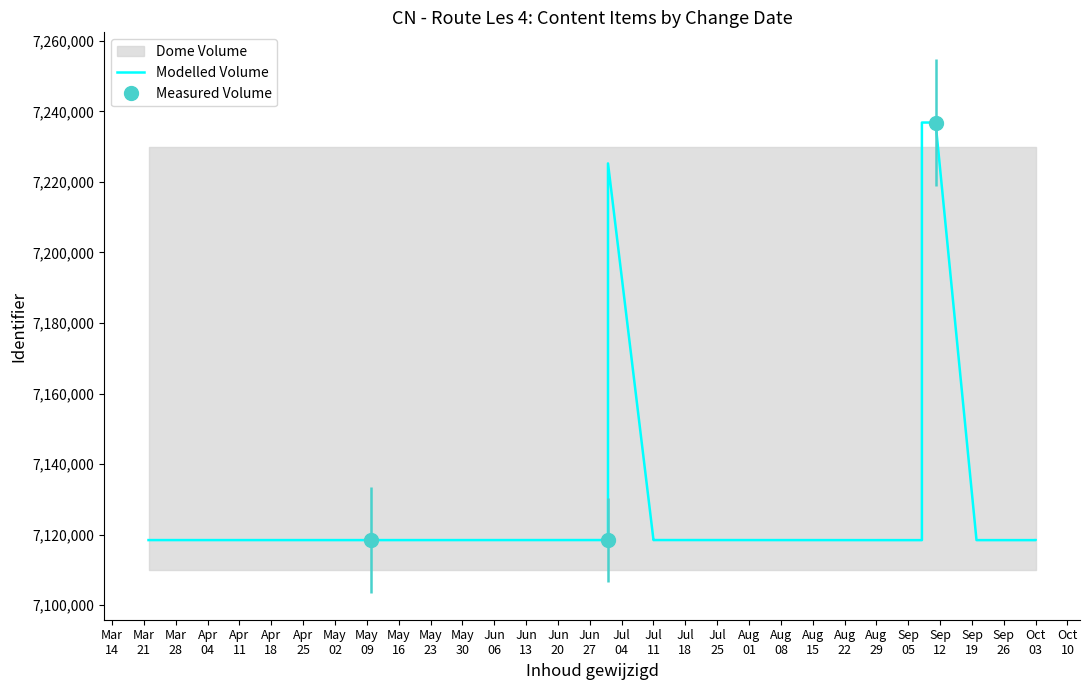

What is the value of the Measured Volume point at the 2nd from the left?

7118483